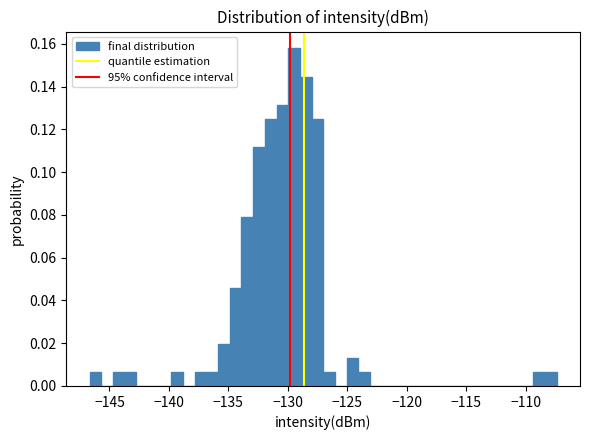

Read against the x-axis, roughly where is the centre of the tallest bar?

-129.5